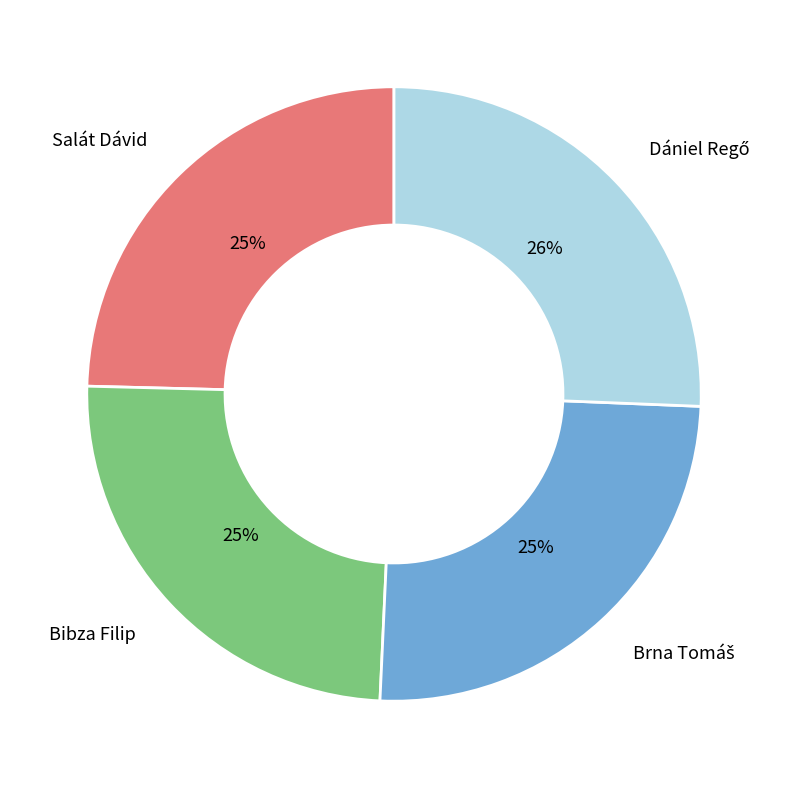

How many segments does this pie chart have?

4